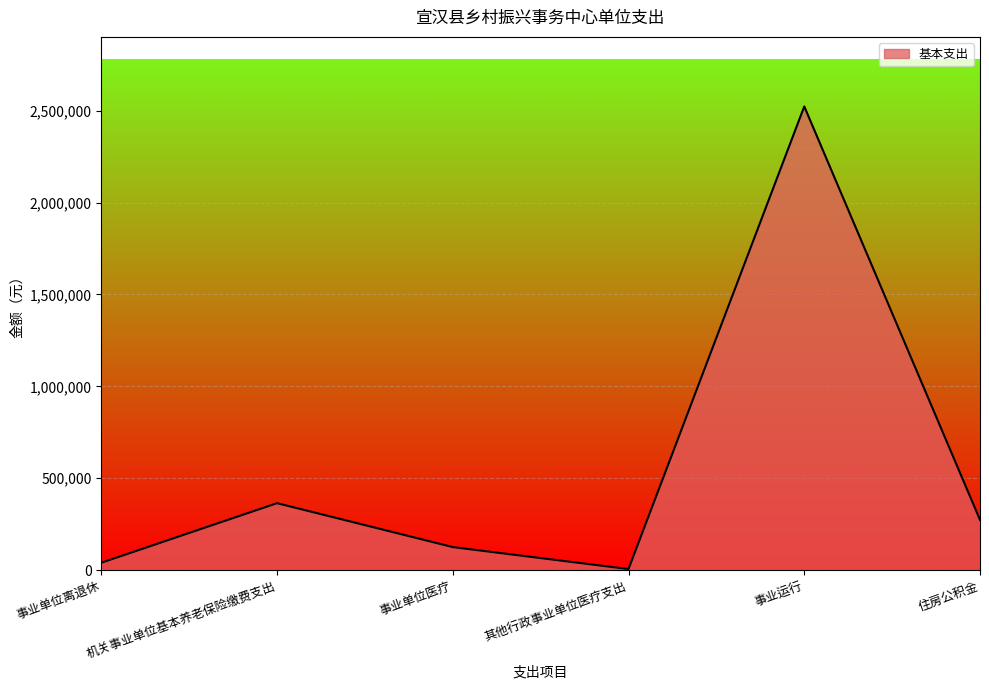

Reading left to right, what are all the values shown in this chart?

事业单位离退休=40000	机关事业单位基本养老保险缴费支出=364180	事业单位医疗=125298	其他行政事业单位医疗支出=5736	事业运行=2522967	住房公积金=273512